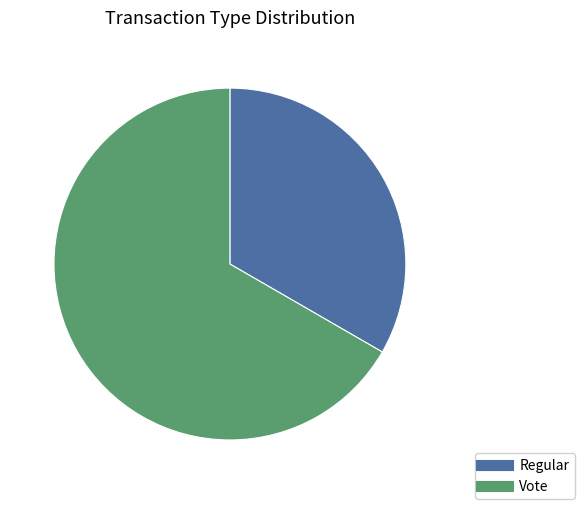

Does any single category account for the majority?

Yes